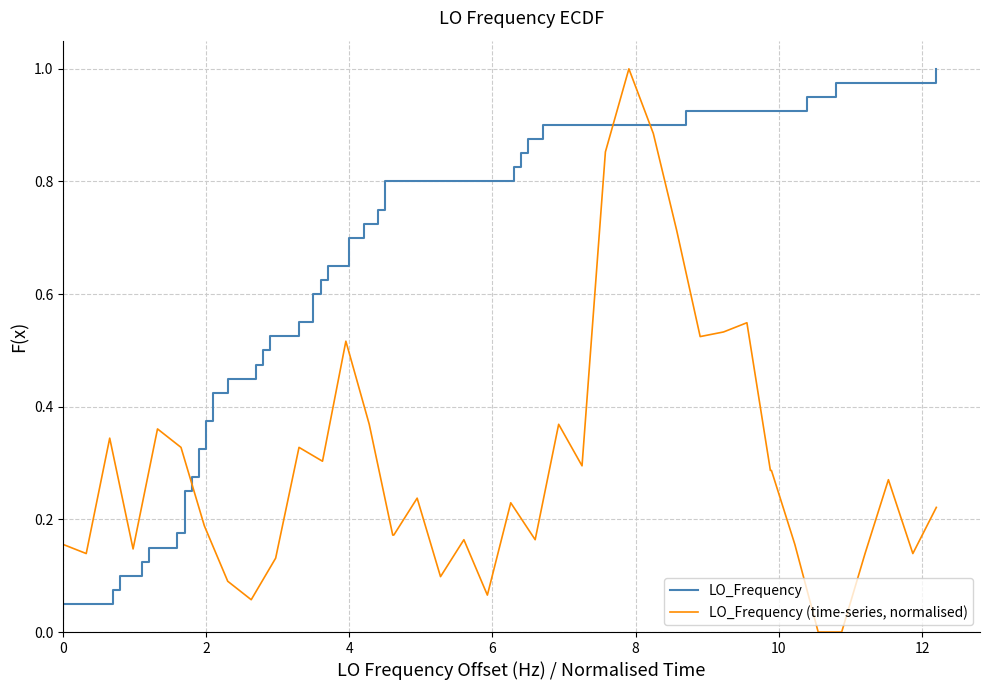

What is the difference between the maximum and minimum values in the LO_Frequency (time-series, normalised) series?

1.0